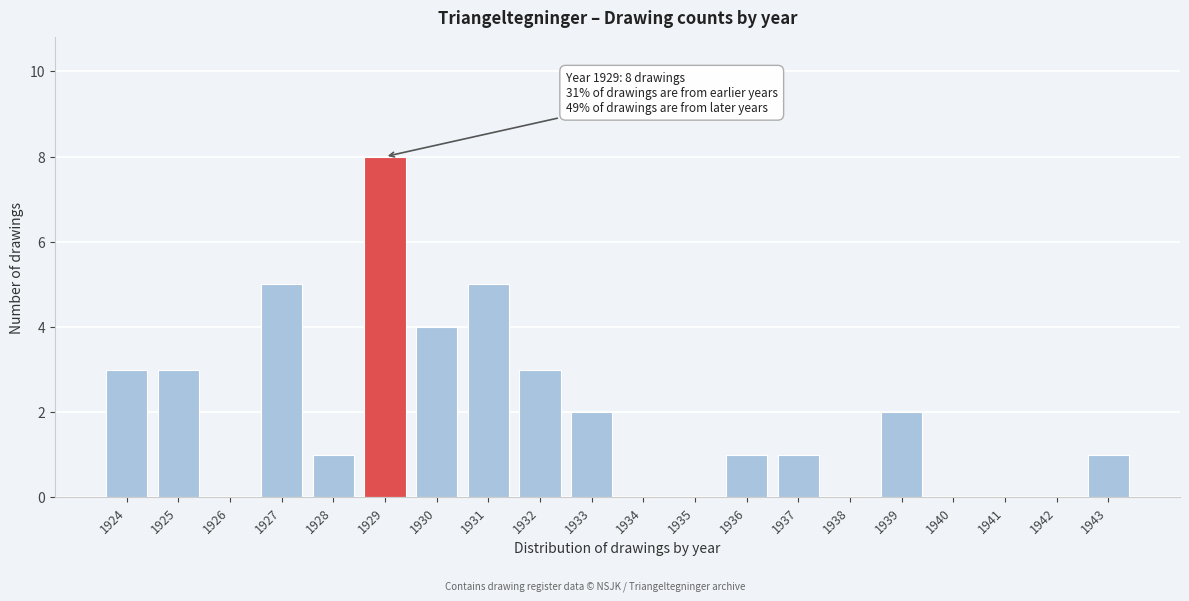

Reading right to left, transcribe all the data shown in this chart.

1943=1	1942=0	1941=0	1940=0	1939=2	1938=0	1937=1	1936=1	1935=0	1934=0	1933=2	1932=3	1931=5	1930=4	1929=8	1928=1	1927=5	1926=0	1925=3	1924=3